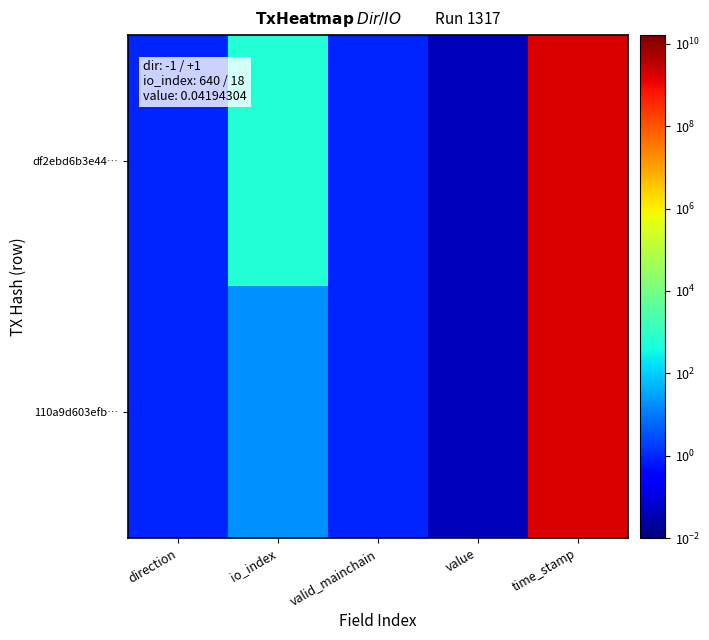

Reading left to right, transcribe all the data shown in this chart.

df2ebd6b3e44…: direction=1.0	io_index=640.0	valid_mainchain=1.0	value=0.0	time_stamp=1620525308.0
110a9d603efb…: direction=1.0	io_index=18.0	valid_mainchain=1.0	value=0.0	time_stamp=1619771018.0